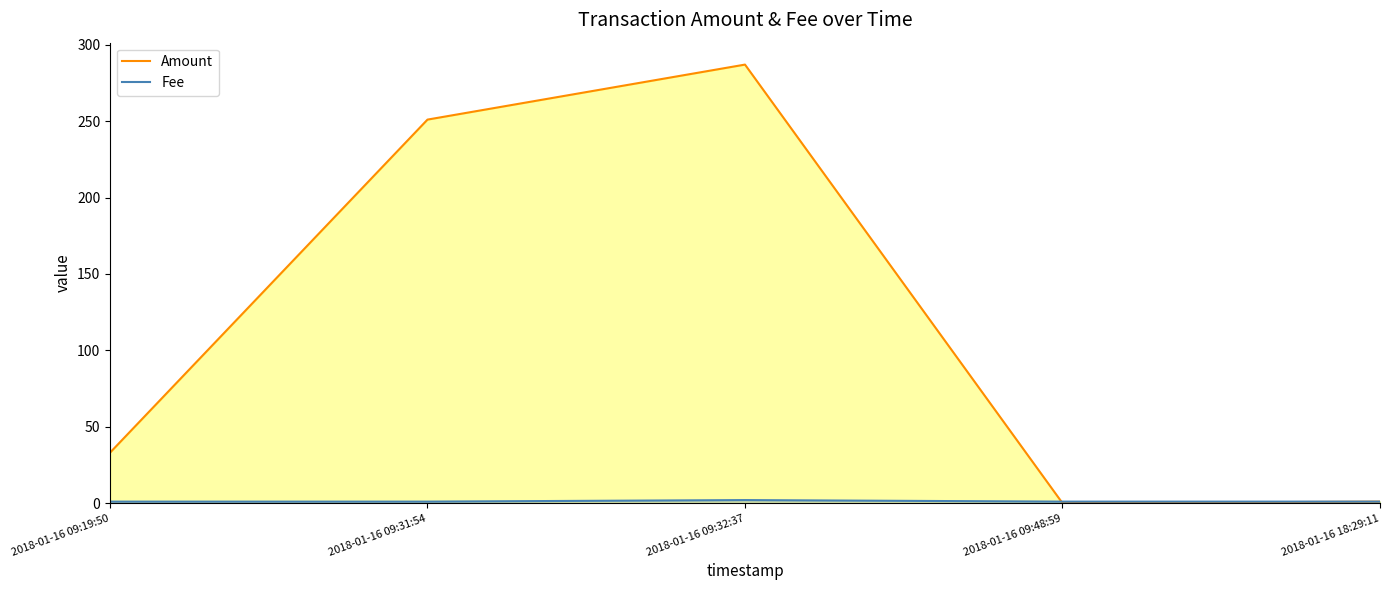

Reading left to right, list all the values displayed in this chart.

Amount: 33	251	287	0	1
Fee: 1	1	2	1	1